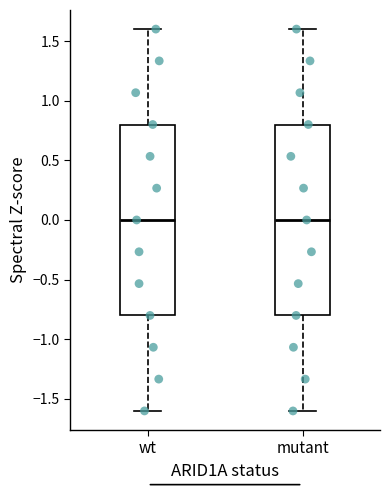

Reading left to right, transcribe this box plot: for each box, give where its median line is, the range the box spans, and where its two whiskers end, as read against the y-axis. The values are not printed on the chart, so give them approximately, as read against the axis.

wt: median 0.0, box -0.8 to 0.8, whiskers -1.6 to 1.6
mutant: median 0.0, box -0.8 to 0.8, whiskers -1.6 to 1.6